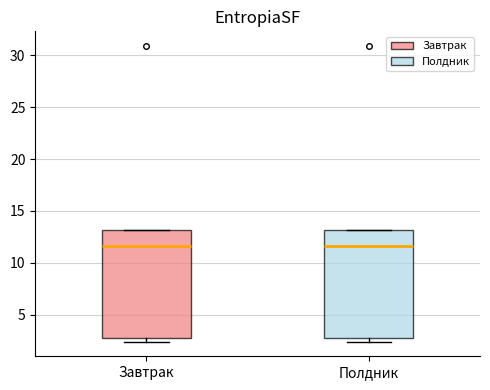

Reading left to right, transcribe this box plot: for each box, give where its median line is, the range the box spans, and where its two whiskers end, as read against the y-axis. The values are not printed on the chart, so give them approximately, as read against the axis.

Завтрак: median 11.5, box 2.5 to 13.0, whiskers 2.5 (just below the box's lower edge) to 13.0
Полдник: median 11.5, box 2.5 to 13.0, whiskers 2.5 (just below the box's lower edge) to 13.0